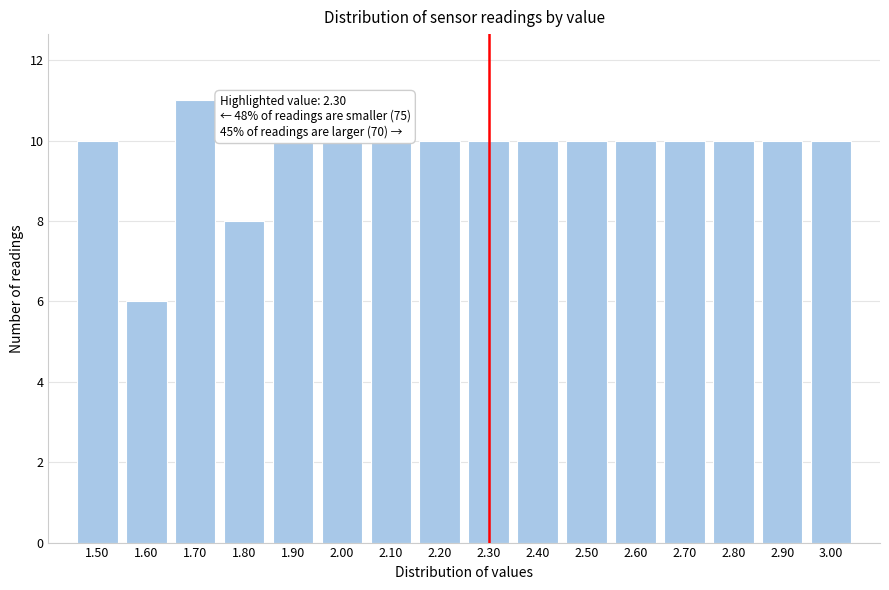

Which range on the x-axis has the tallest bar?

1.65 to 1.75